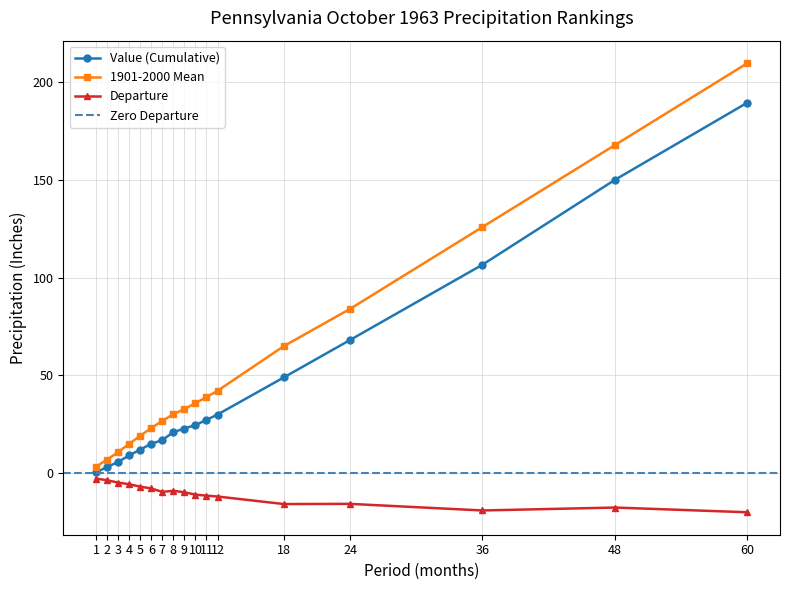

What is the sum of the 1901-2000 Mean values at 36 and 2?

132.7